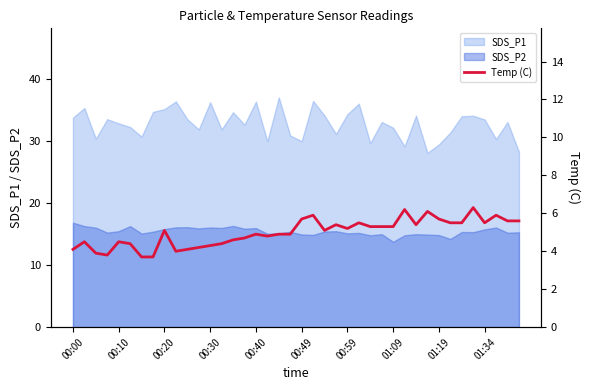

True or false: SDS_P2 and SDS_P1 intersect in this chart.

False